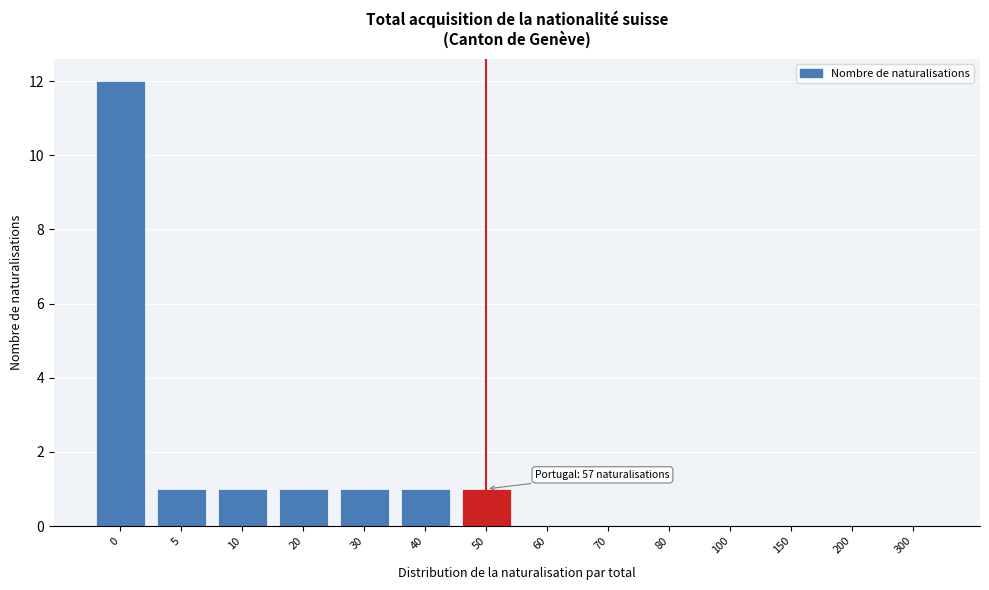

Reading right to left, what are all the values shown in this chart?

300=0	200=0	150=0	100=0	80=0	70=0	60=0	50=1	40=1	30=1	20=1	10=1	5=1	0=12